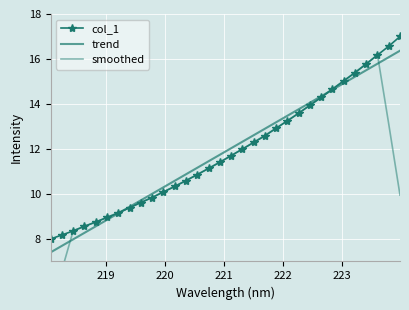

How many values in the col_1 series exceed 11?

18